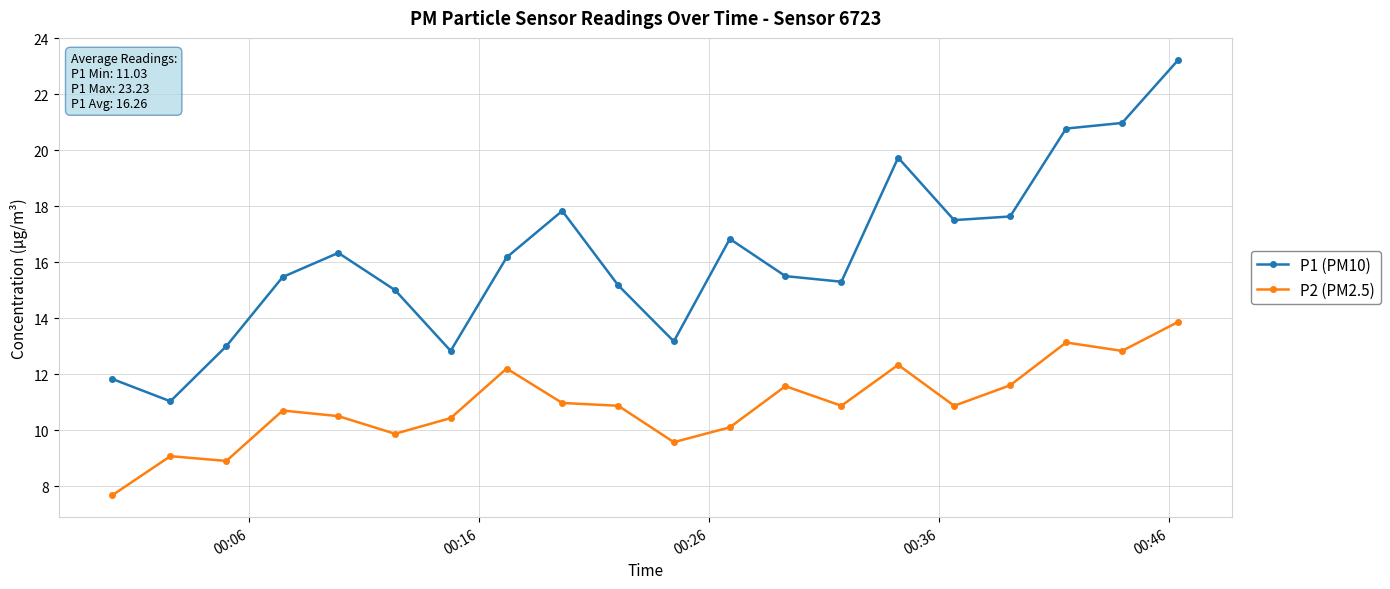

True or false: P1 (PM10) has more than 0 interior local peaks.

True